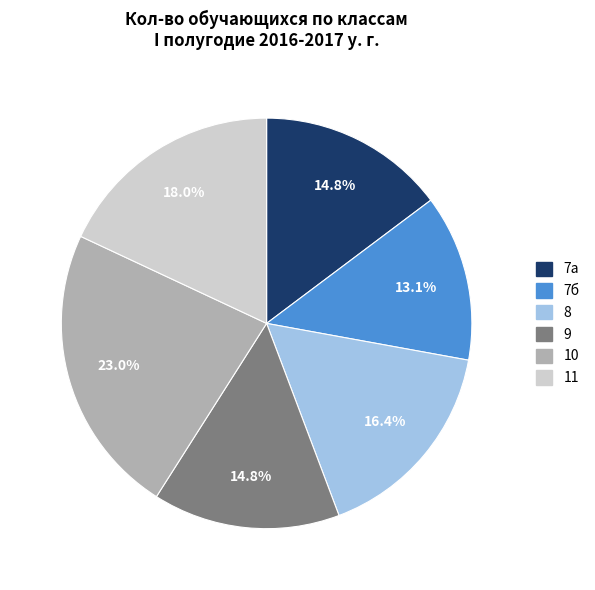

To the nearest percent, what is the difference between the largest and smallest slice percentages?

10%